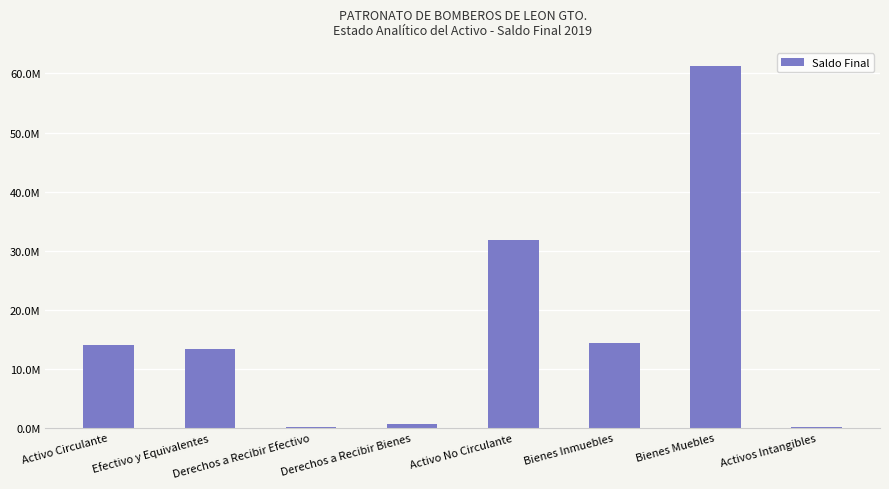

Reading left to right, extract all data points from this chart.

Activo Circulante=14108290.6	Efectivo y Equivalentes=13364377.1	Derechos a Recibir Efectivo=145669.5	Derechos a Recibir Bienes=598244.0	Activo No Circulante=31851824.9	Bienes Inmuebles=14459914.5	Bienes Muebles=61270996.5	Activos Intangibles=184885.6